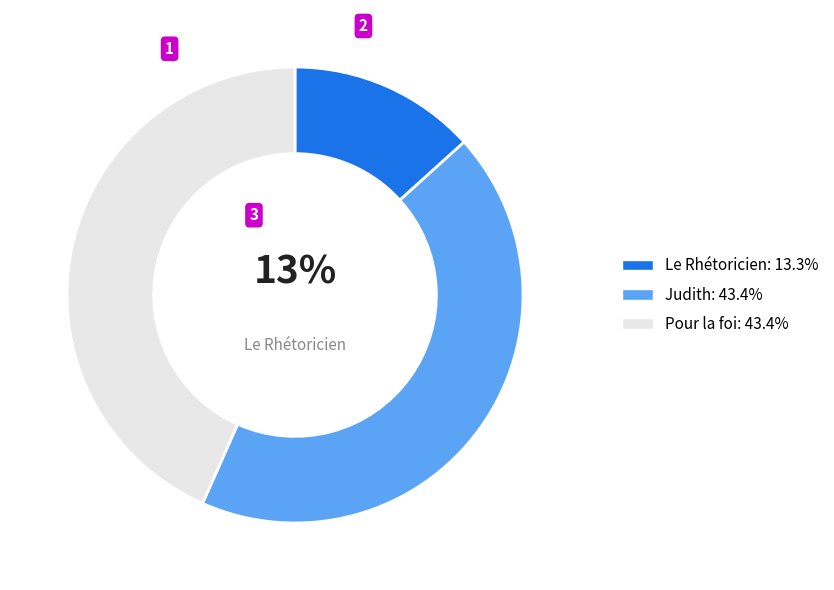

Is there a majority slice in this chart?

No